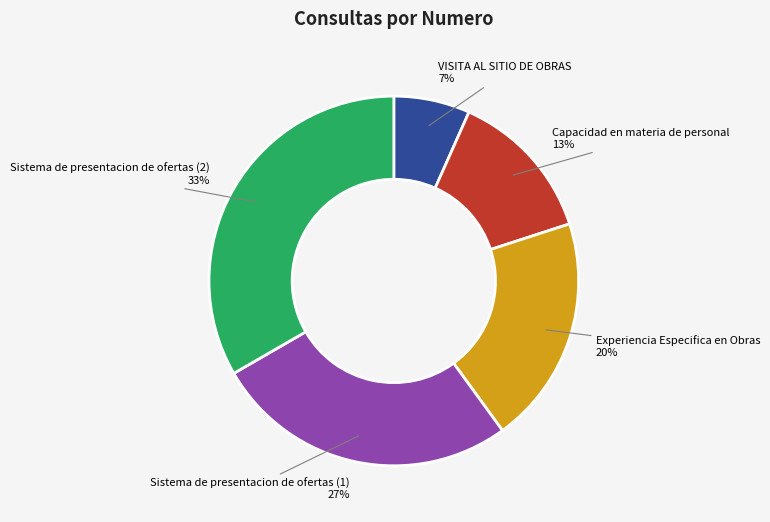

Combined, do Sistema de presentacion de ofertas (1) and VISITA AL SITIO DE OBRAS account for over 50%?

No